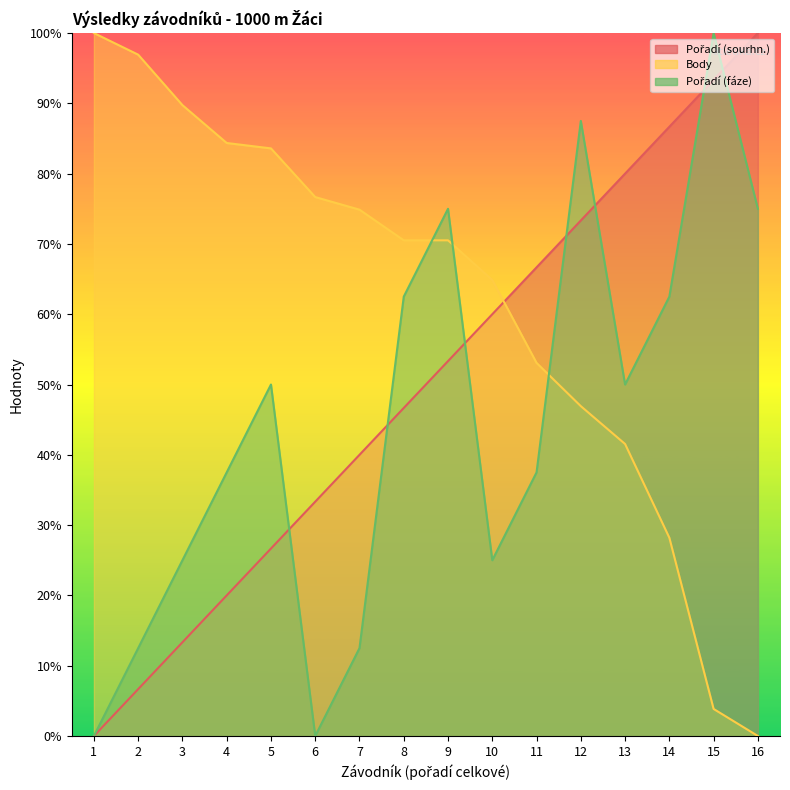

Count the number of data series in this chart.

3